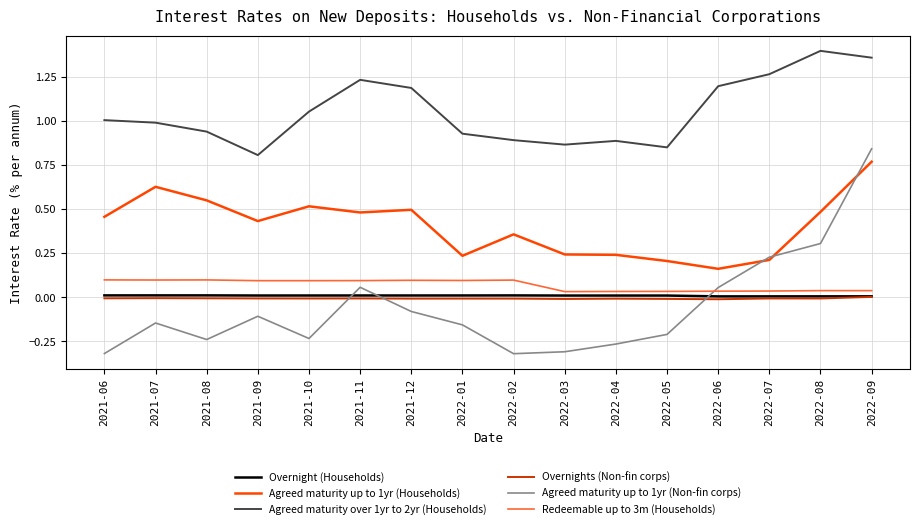

Which series has the widest spread of values?

Agreed maturity up to 1yr (Non-fin corps)